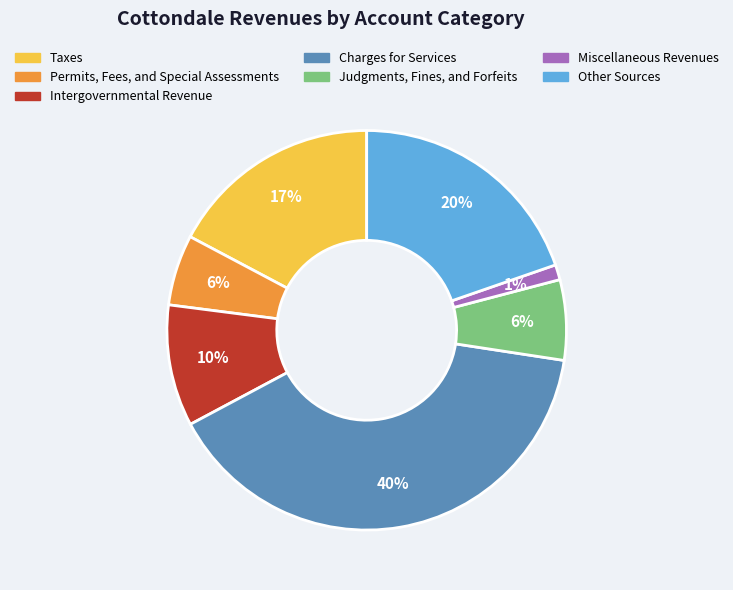

Is there any slice that represents more than half of the pie?

No